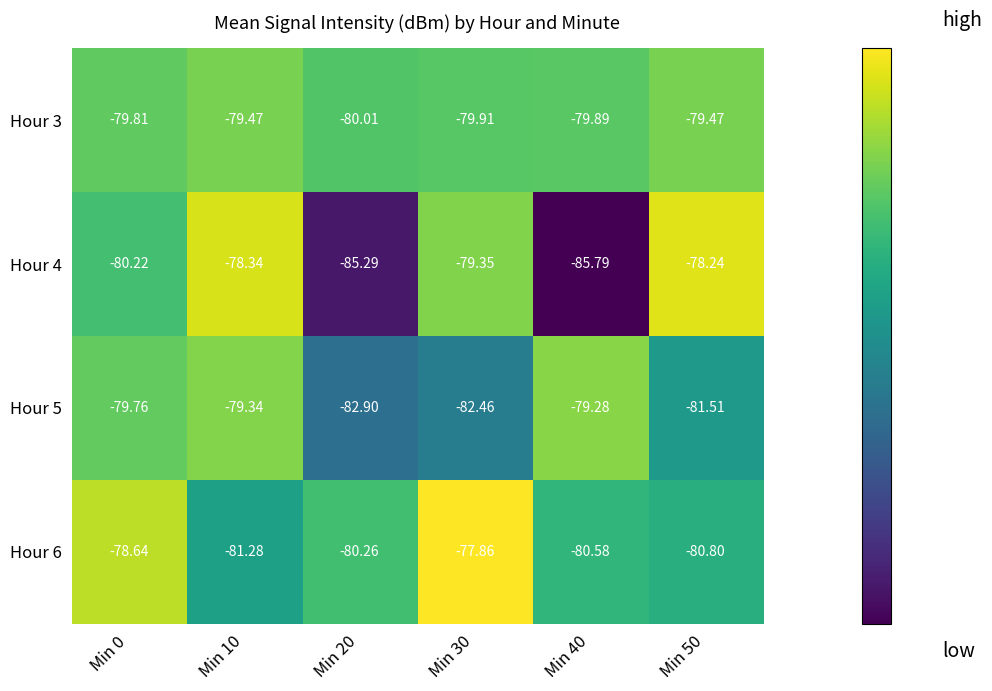

What is the total value across all series at Min 40?

-325.5